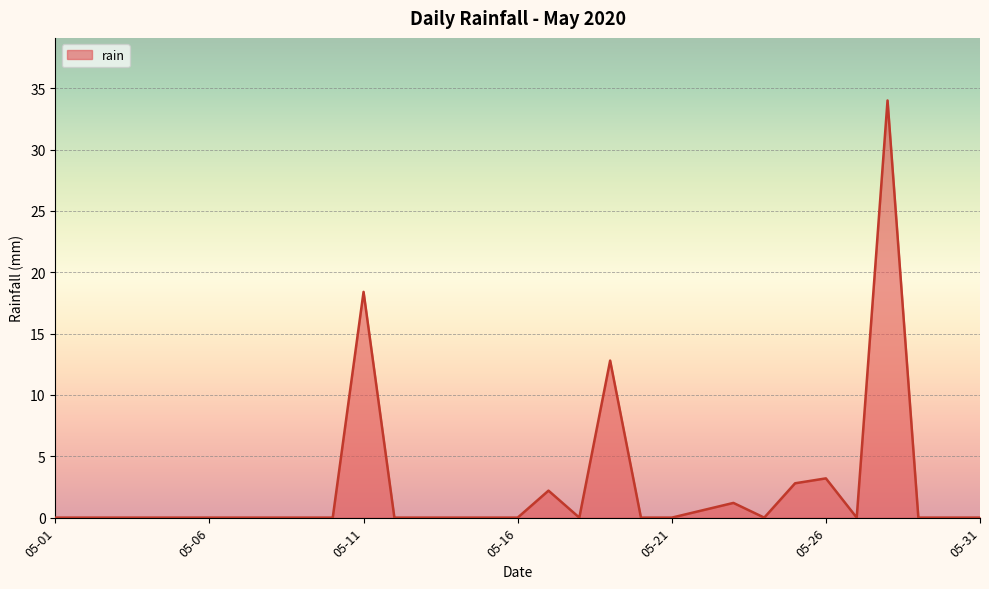

What is the difference between the maximum and minimum values?

34.0